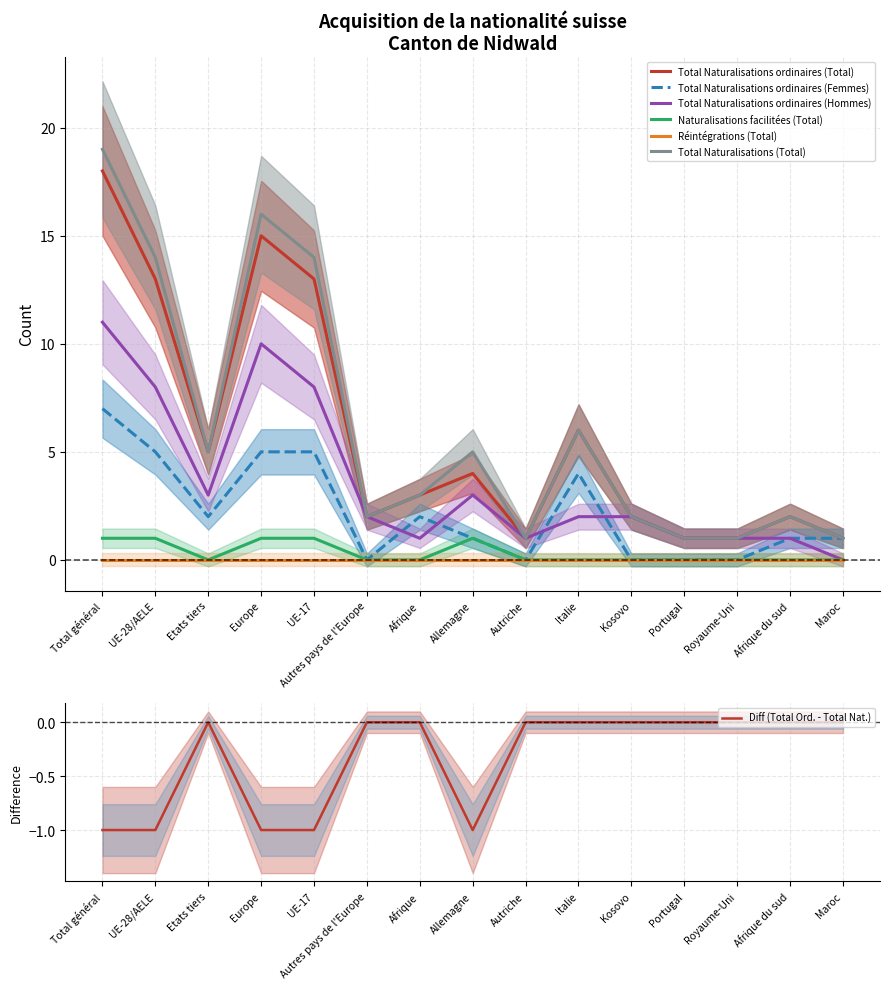

True or false: Naturalisations facilitées (Total) and Total Naturalisations ordinaires (Total) intersect in this chart.

False